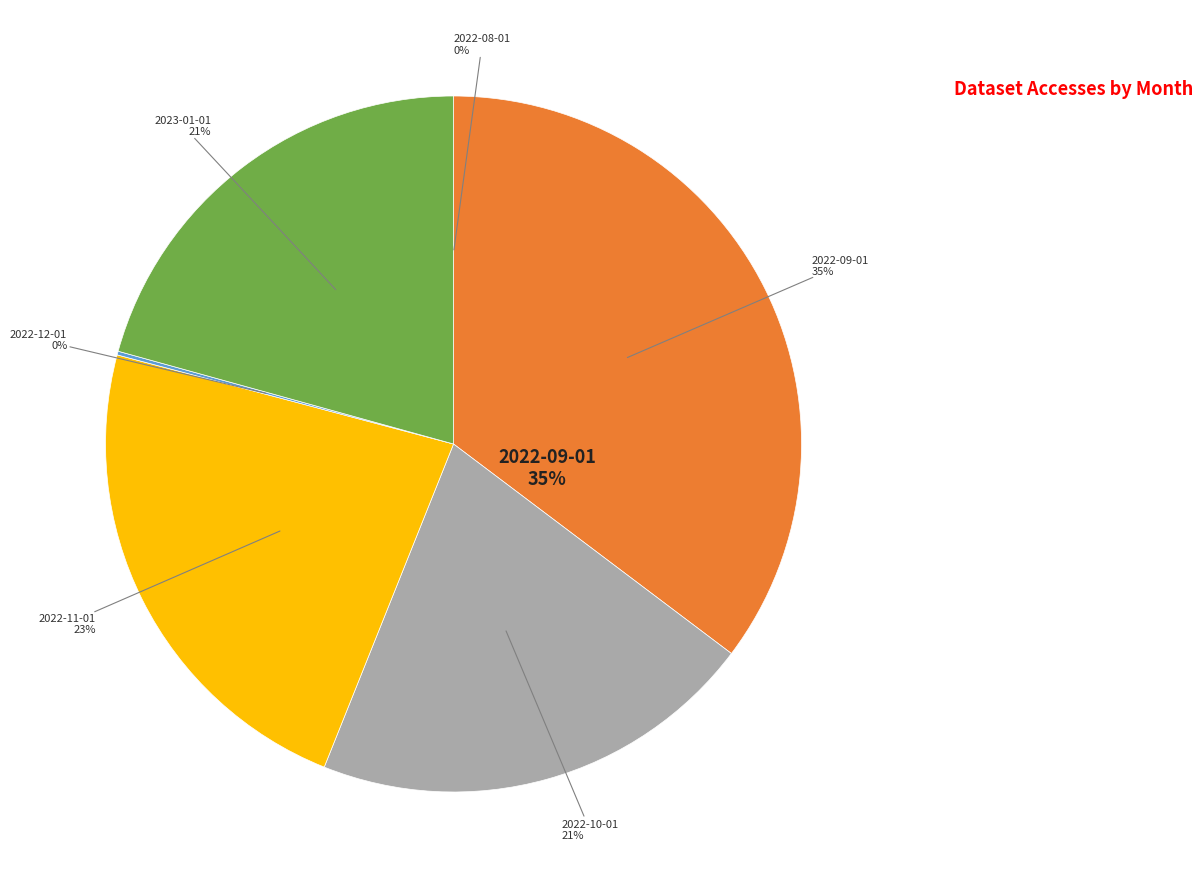

How many slices are in this pie chart?

6